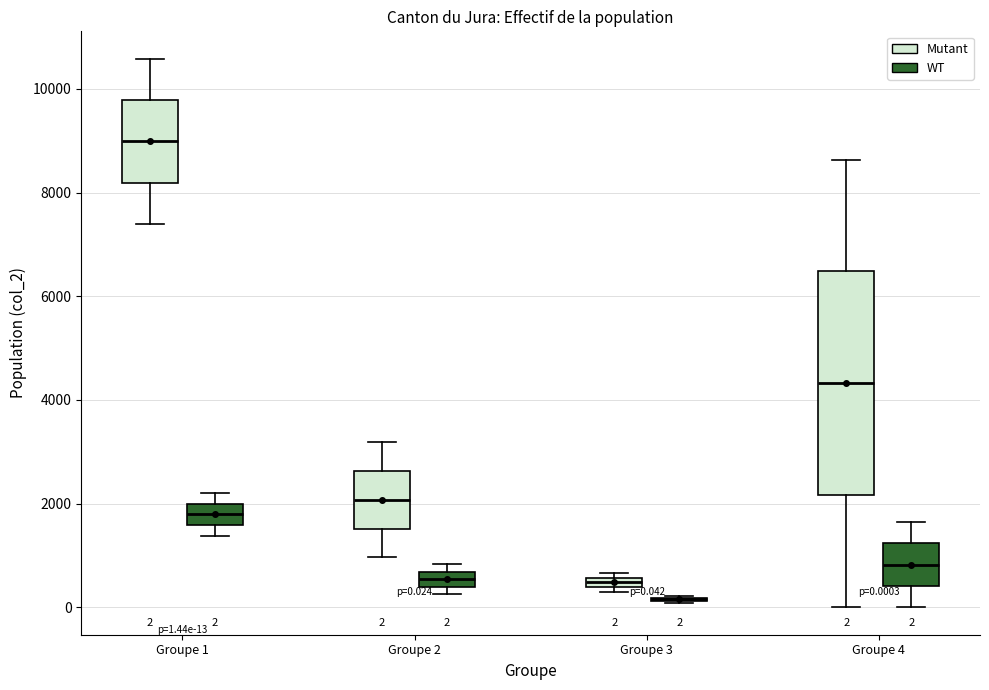

Comparing the boxes themselves (not the whiskers), which one is the tallest?

Groupe 4 (Mutant)